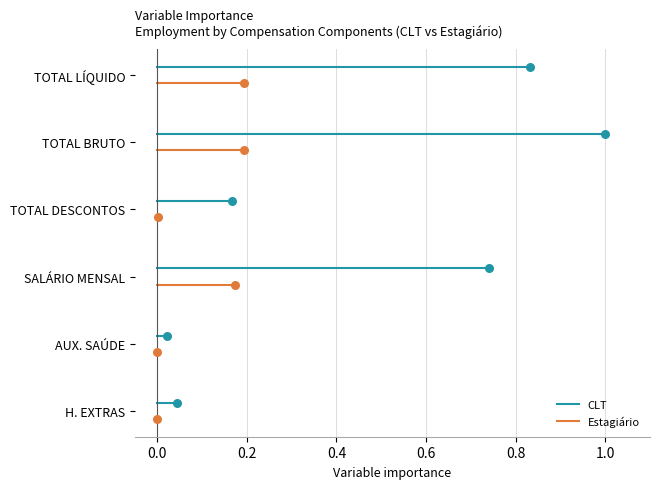

What are all the series names shown in the legend?

CLT, Estagiário